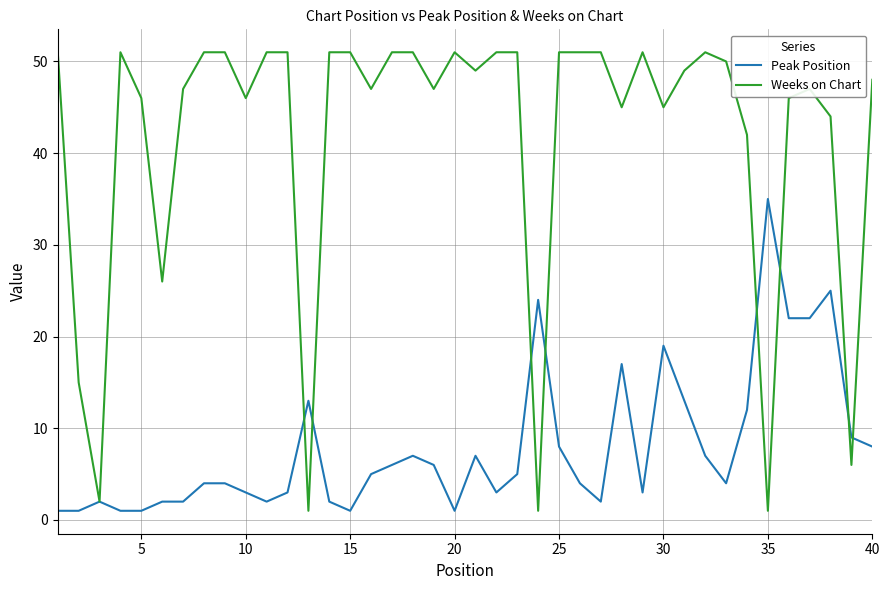

Which series has the largest total across all categories?

Weeks on Chart